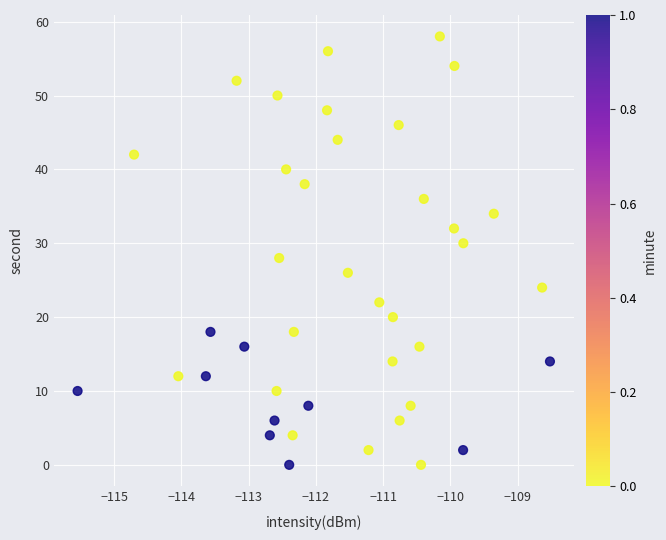

What is the range of Y values (max minus min)?

58